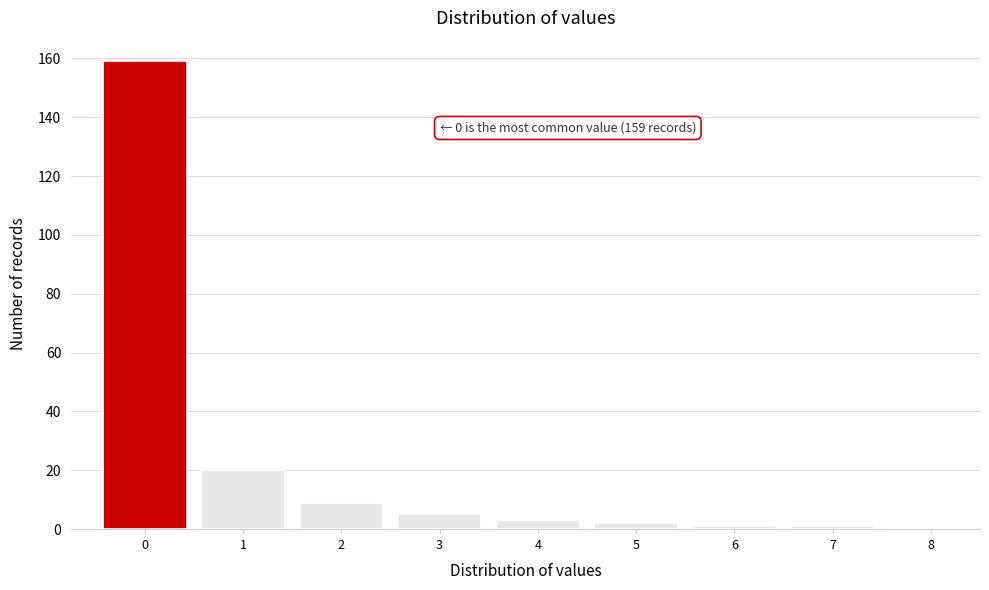

Which range on the x-axis has the tallest bar?

-0.5 to 0.5